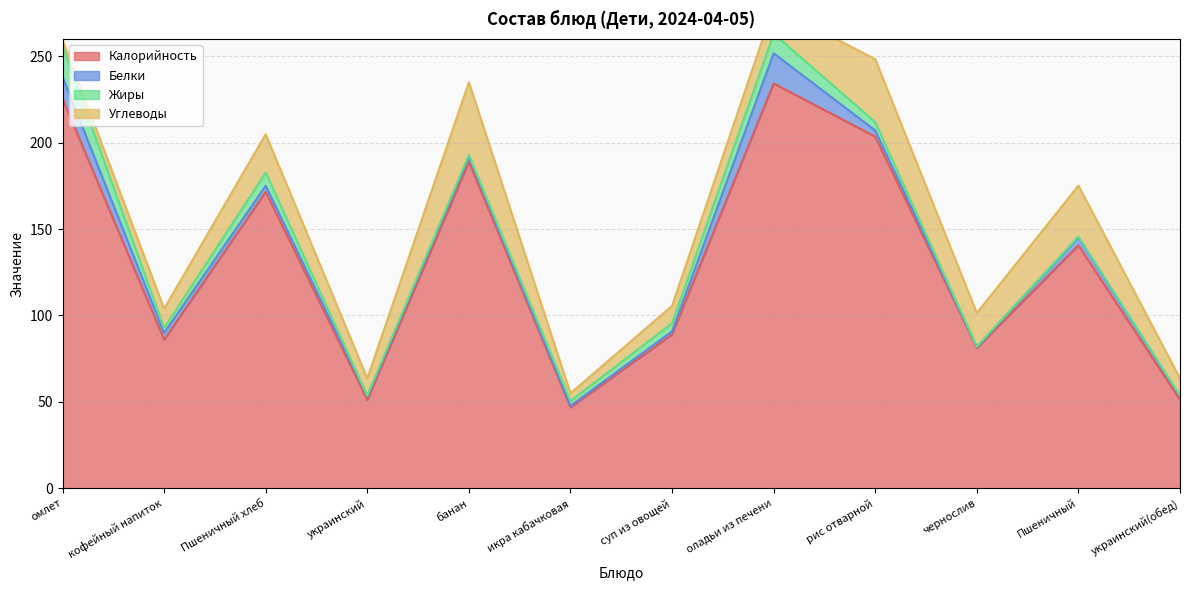

Does the chart display data point markers on the line(s)?

No